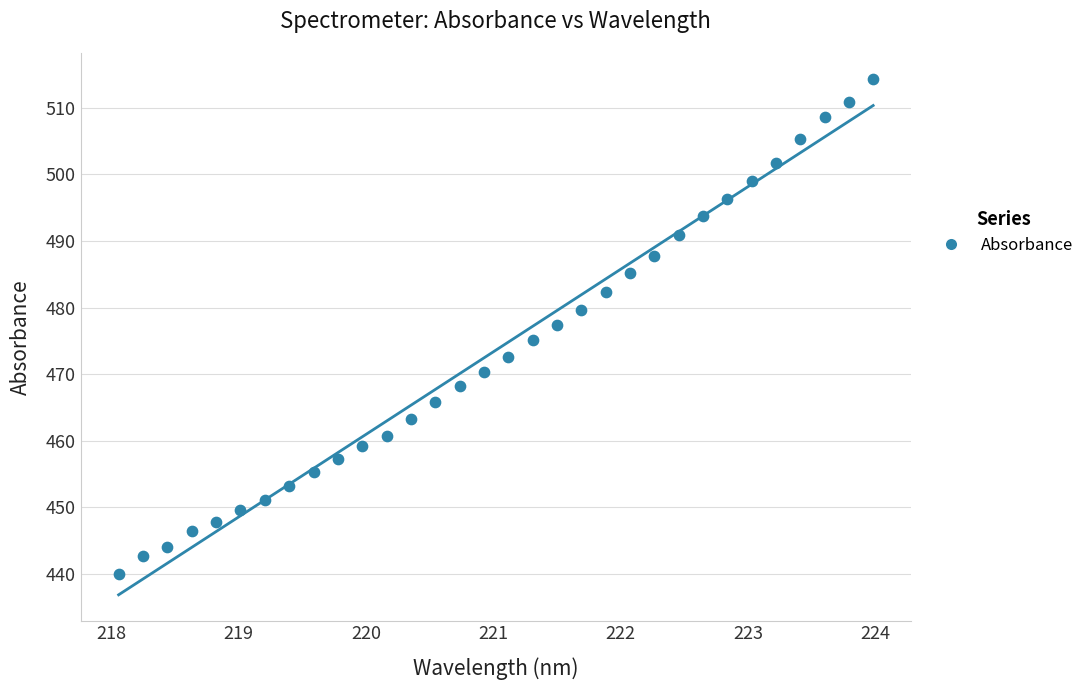

What is the range of X values (max minus min)?

5.9